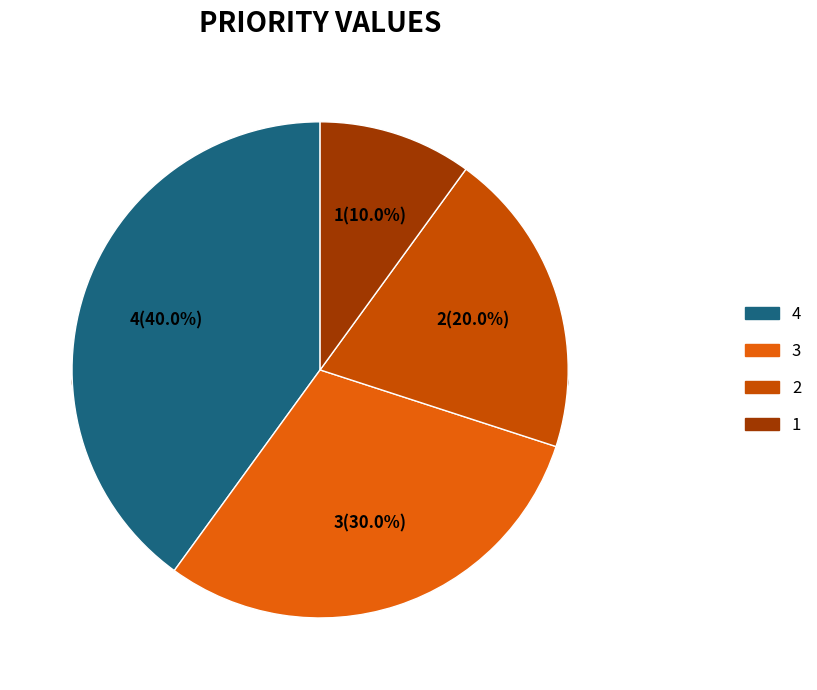

Which category has the smallest portion of the pie?

1